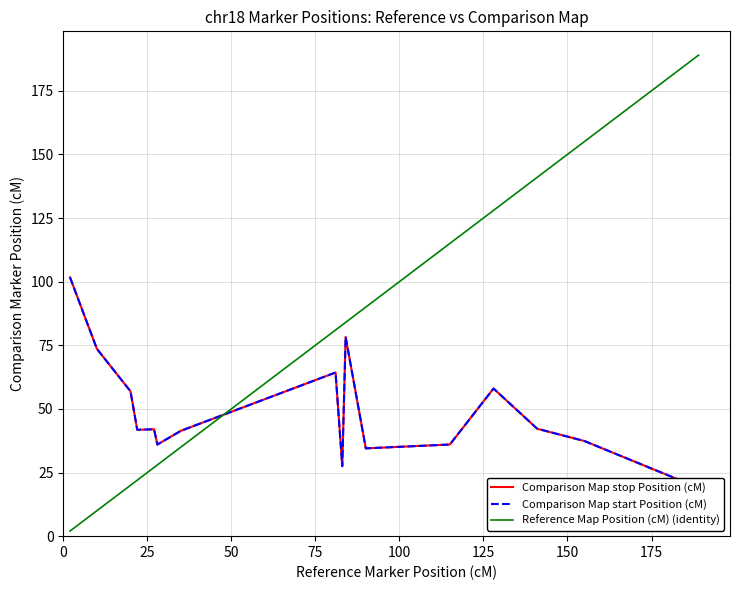

True or false: Comparison Map start Position (cM) and Reference Map Position (cM) cross at least once.

True